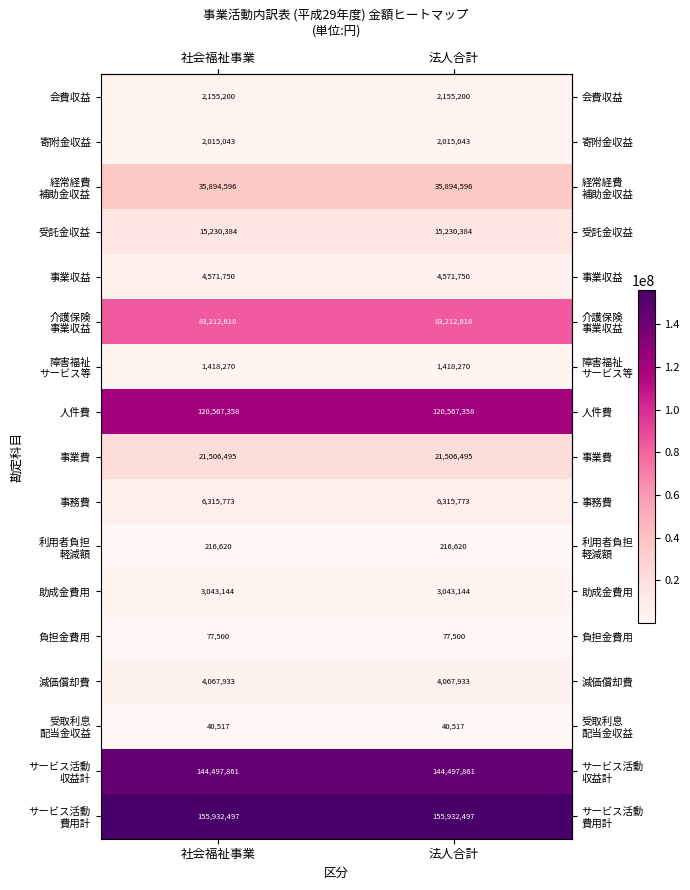

What is the sum of the 負担金費用 values at 法人合計 and 社会福祉事業?

155000